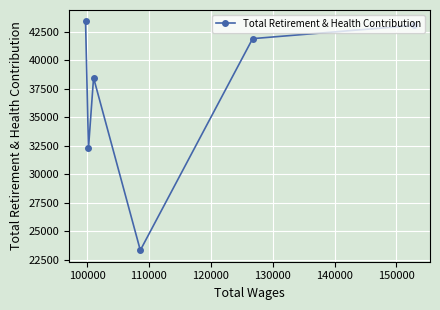

What is the average value?

37079